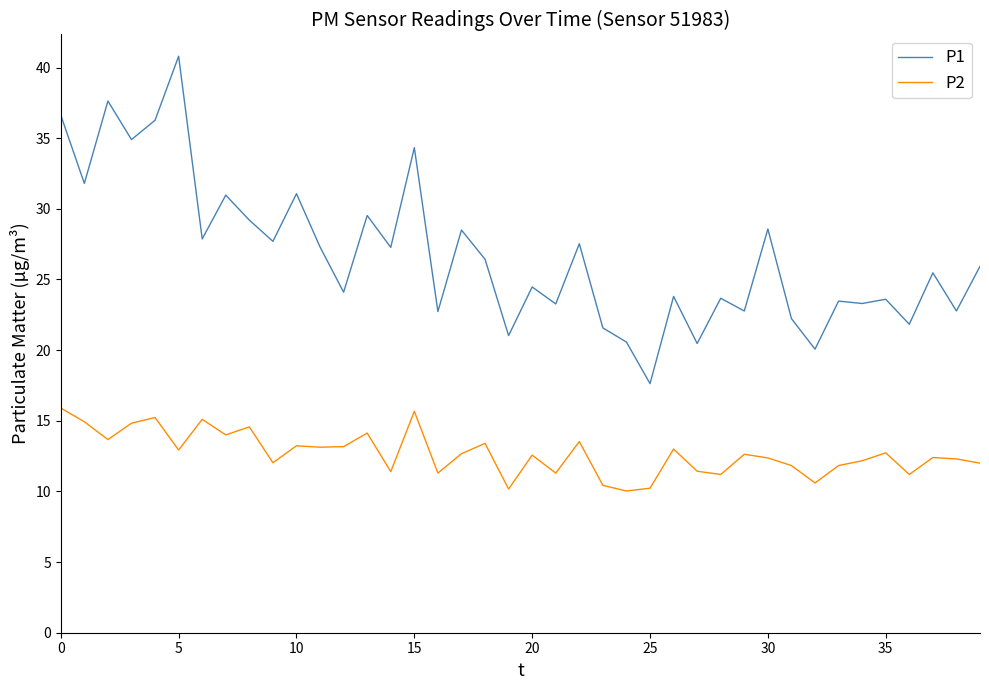

Which series has the widest spread of values?

P1